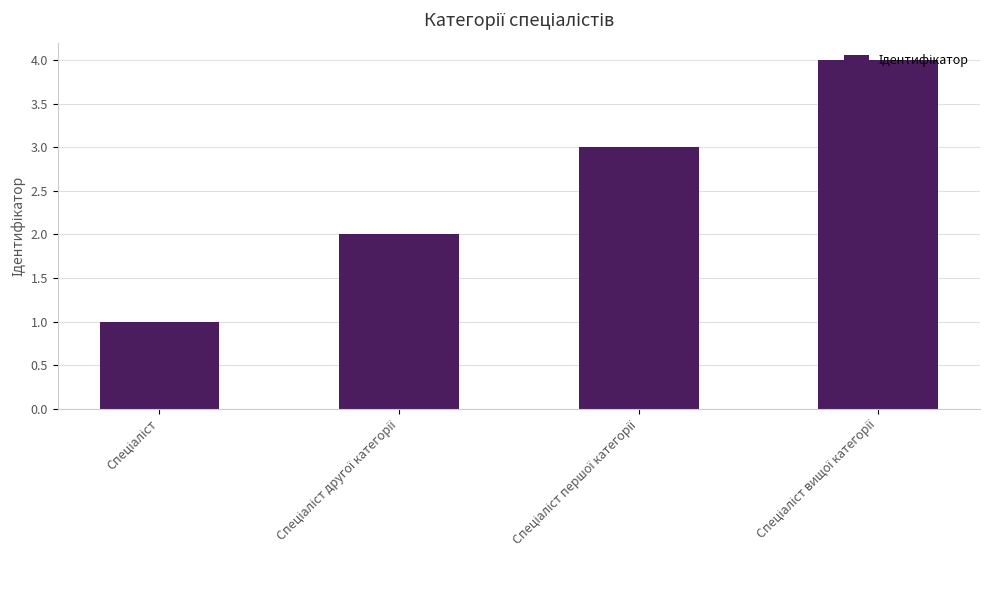

What is the difference between the maximum and minimum values?

3